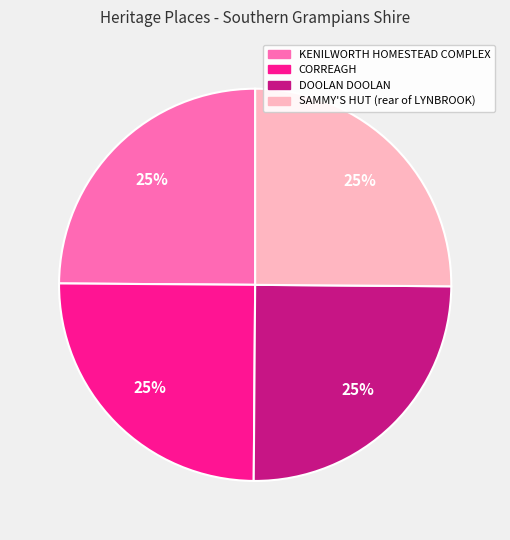

The CORREAGH slice represents 25% of the pie. True or false?

True